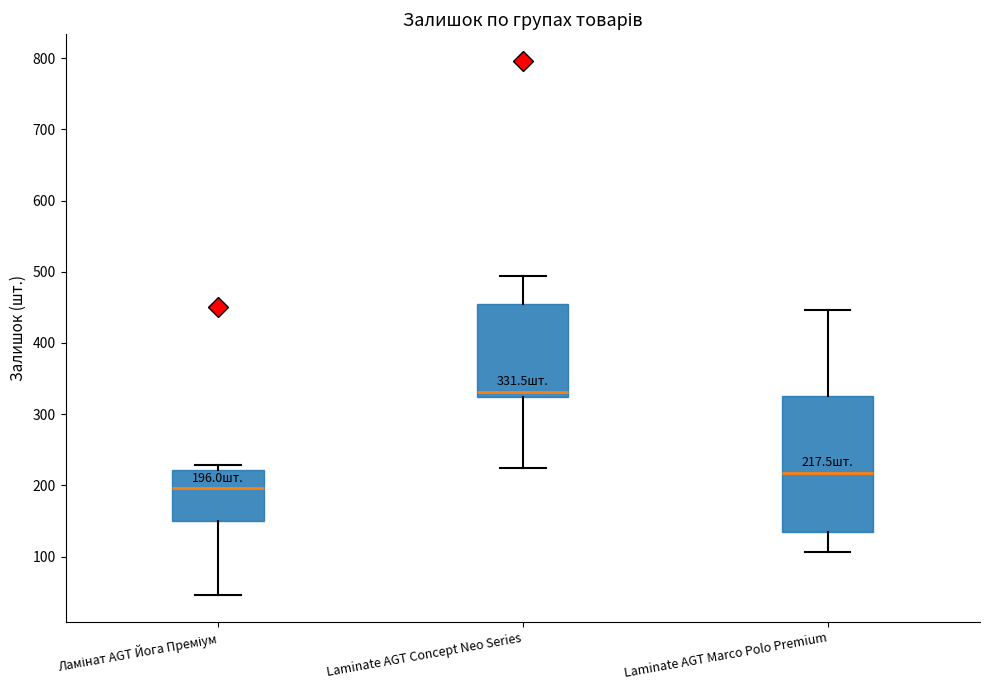

Which box is the tallest, from its lower edge to its upper edge?

Laminate AGT Marco Polo Premium